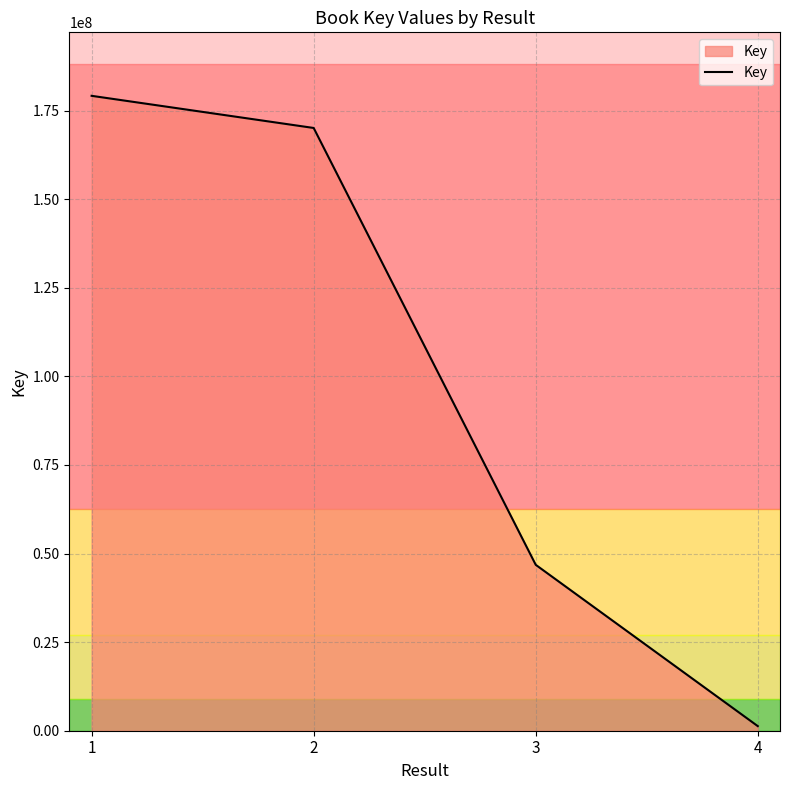

At which category does the chart reach its peak across all series?

1